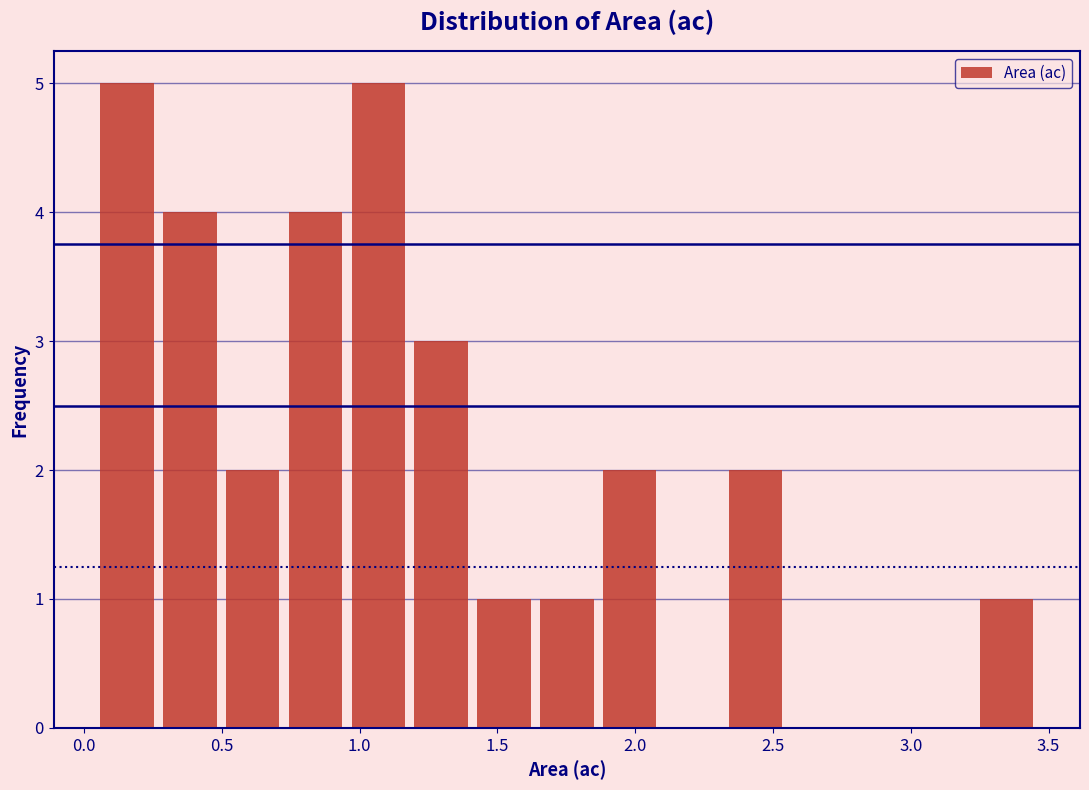

Reading left to right, list every bar in this chart as the range it spans on the x-axis followed by its height. Neither the bar edges nor the heights are printed on the chart, so give them approximately, as read against the axes.

0.05 to 0.25: 5
0.25 to 0.50: 4
0.50 to 0.75: 2
0.75 to 0.95: 4
0.95 to 1.20: 5
1.20 to 1.40: 3
1.40 to 1.65: 1
1.65 to 1.85: 1
1.85 to 2.10: 2
2.10 to 2.30: 0
2.30 to 2.55: 2
2.55 to 2.80: 0
2.80 to 3.00: 0
3.00 to 3.25: 0
3.25 to 3.45: 1